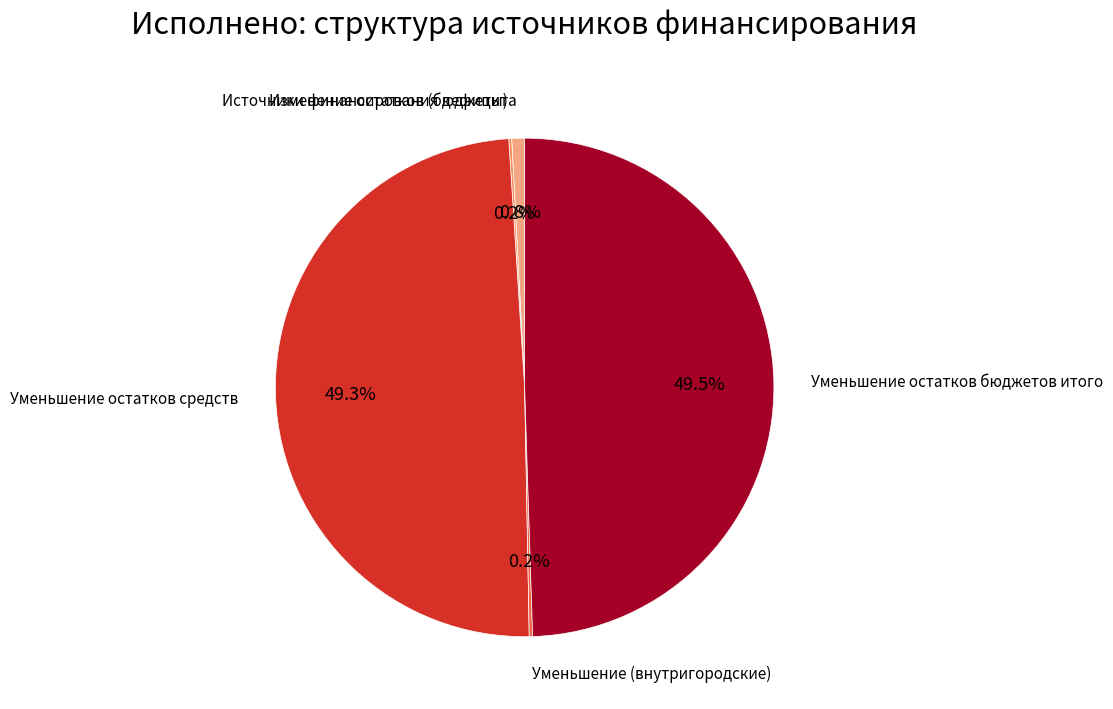

Does any single category account for the majority?

No